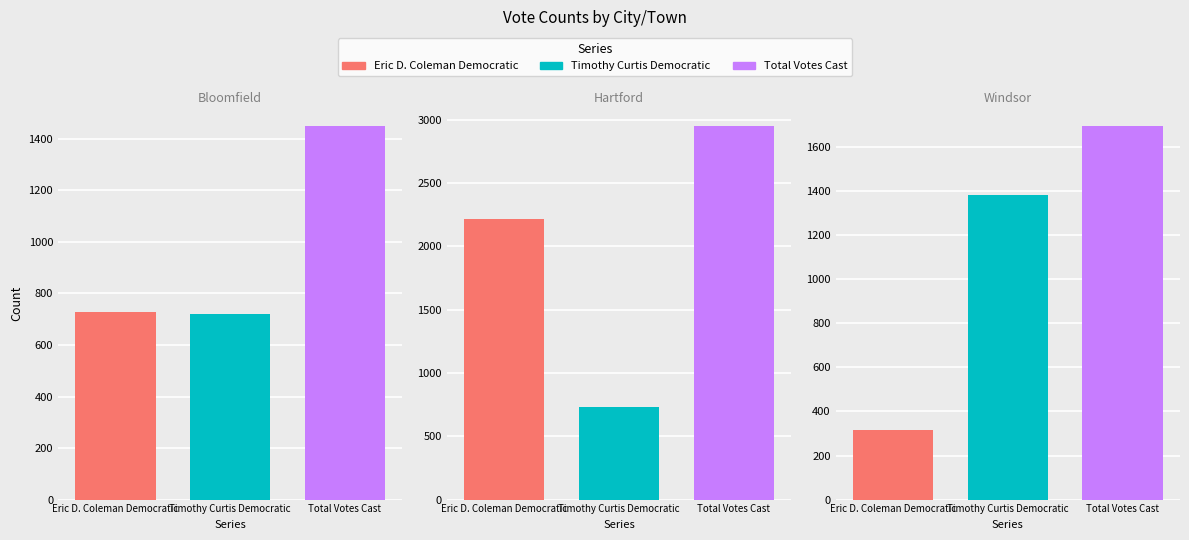

Is it true that Total Votes Cast equals 5243 at Hartford?

False